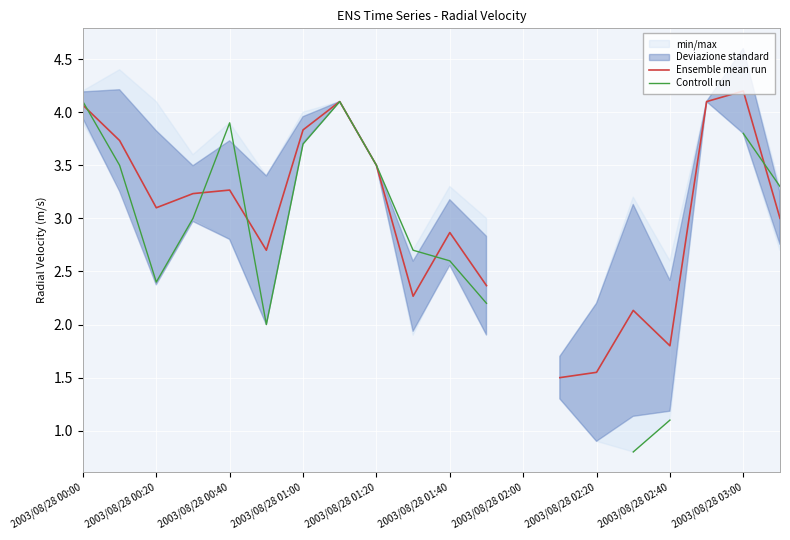

How many times do Ensemble mean run and Controll run cross each other?

5